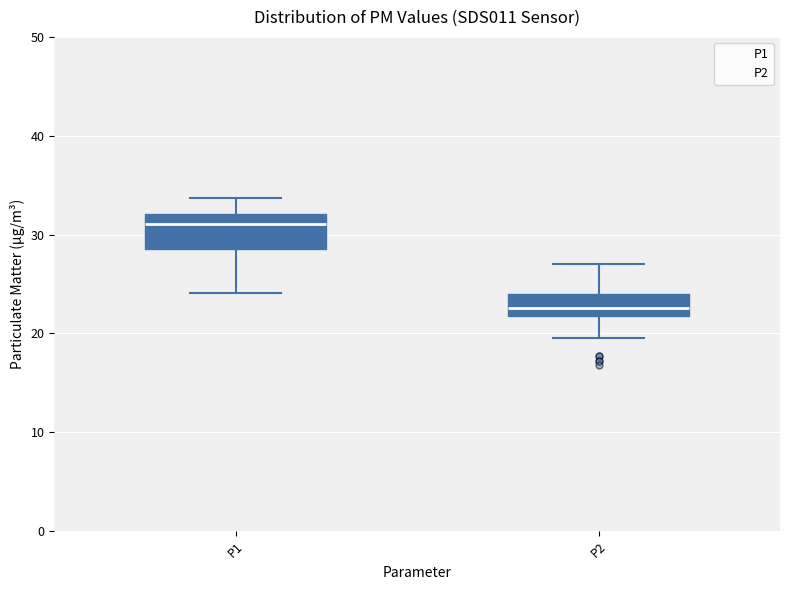

Reading left to right, read every box against the y-axis: the position of its median line, the range the box covers, and the ends of its whiskers. The values are not printed on the chart, so give them approximately, as read against the axis.

P1: median 31, box 29 to 32, whiskers 24 to 34
P2: median 23, box 22 to 24, whiskers 20 to 27